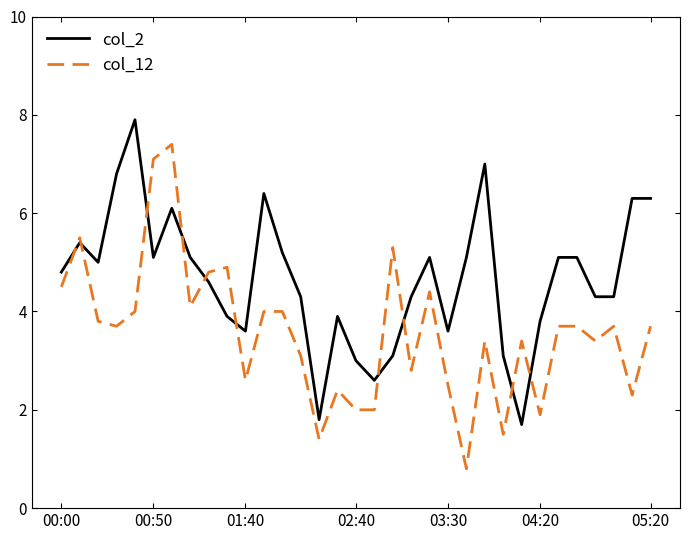

Which series has the widest spread of values?

col_12